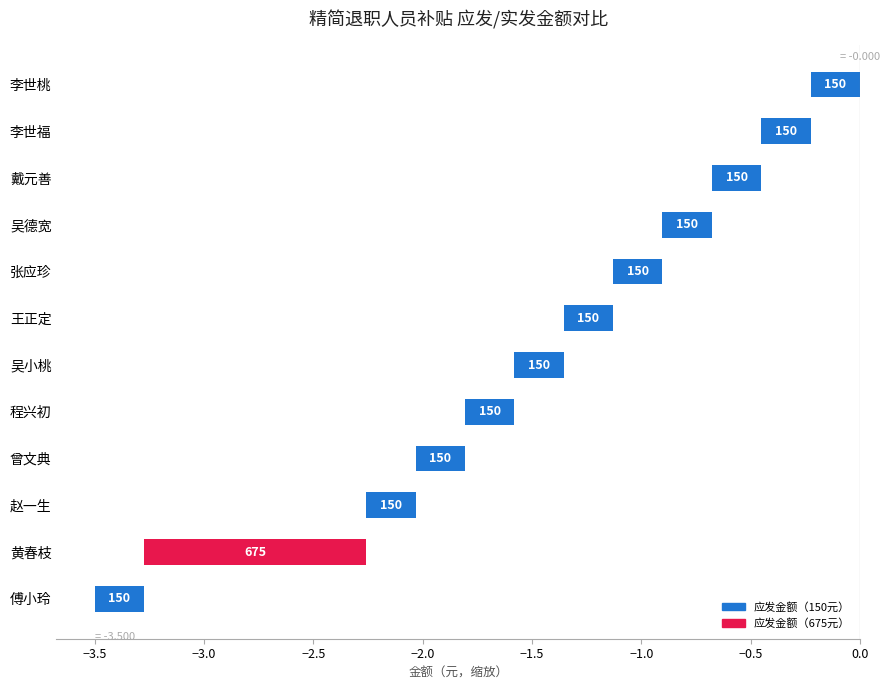

Read the value at 傅小玲.

-0.2